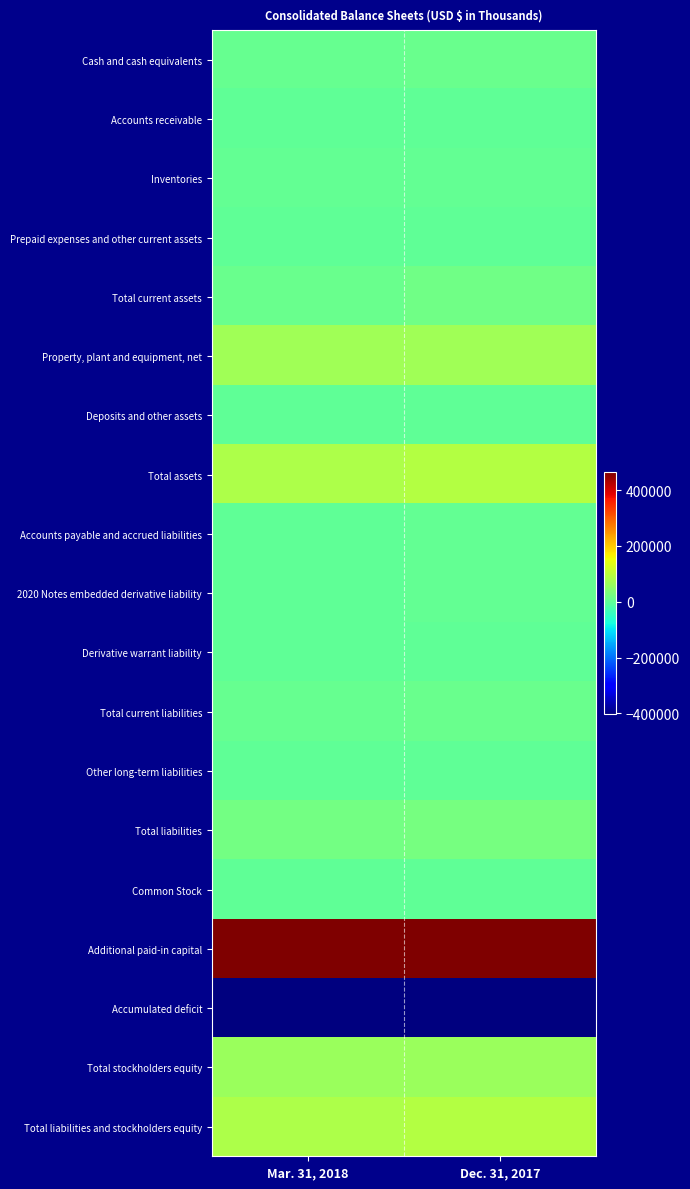

Reading right to left, transcribe all the data shown in this chart.

Cash and cash equivalents: Dec. 31, 2017=11553	Mar. 31, 2018=7029
Accounts receivable: Dec. 31, 2017=1054	Mar. 31, 2018=1288
Inventories: Dec. 31, 2017=4362	Mar. 31, 2018=4356
Prepaid expenses and other current assets: Dec. 31, 2017=712	Mar. 31, 2018=633
Total current assets: Dec. 31, 2017=17681	Mar. 31, 2018=13306
Property, plant and equipment, net: Dec. 31, 2017=70369	Mar. 31, 2018=68764
Deposits and other assets: Dec. 31, 2017=803	Mar. 31, 2018=803
Total assets: Dec. 31, 2017=88853	Mar. 31, 2018=82873
Accounts payable and accrued liabilities: Dec. 31, 2017=4011	Mar. 31, 2018=3467
2020 Notes embedded derivative liability: Dec. 31, 2017=5224	Mar. 31, 2018=2366
Derivative warrant liability: Dec. 31, 2017=1951	Mar. 31, 2018=1474
Total current liabilities: Dec. 31, 2017=11186	Mar. 31, 2018=7307
Other long-term liabilities: Dec. 31, 2017=130	Mar. 31, 2018=117
Total liabilities: Dec. 31, 2017=25322	Mar. 31, 2018=21317
Common Stock: Dec. 31, 2017=218	Mar. 31, 2018=227
Additional paid-in capital: Dec. 31, 2017=464663	Mar. 31, 2018=465181
Accumulated deficit: Dec. 31, 2017=-401350	Mar. 31, 2018=-403852
Total stockholders equity: Dec. 31, 2017=63531	Mar. 31, 2018=61556
Total liabilities and stockholders equity: Dec. 31, 2017=88853	Mar. 31, 2018=82873